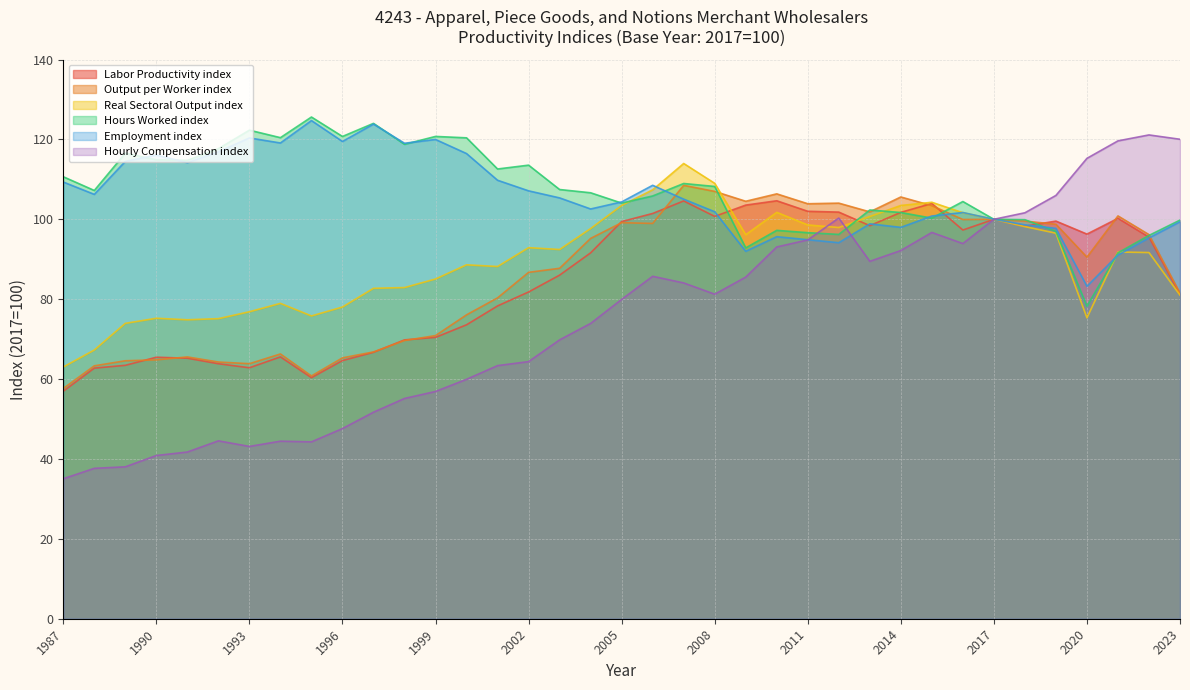

At which label does Output per Worker index first exceed 90?

2004